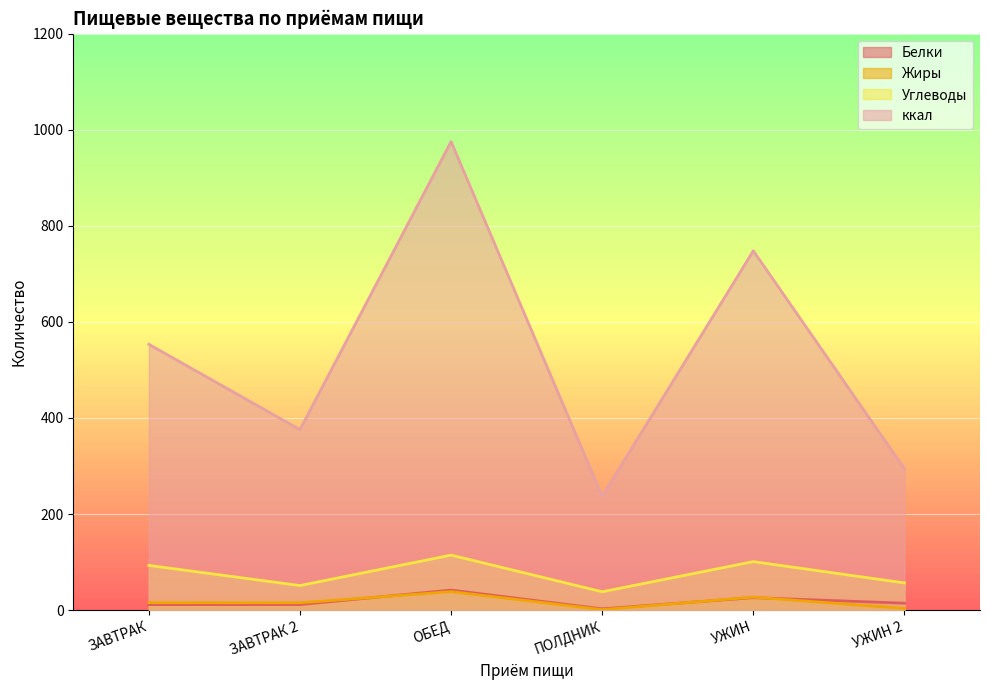

What value does the ккал series have at ЗАВТРАК 2?

375.6